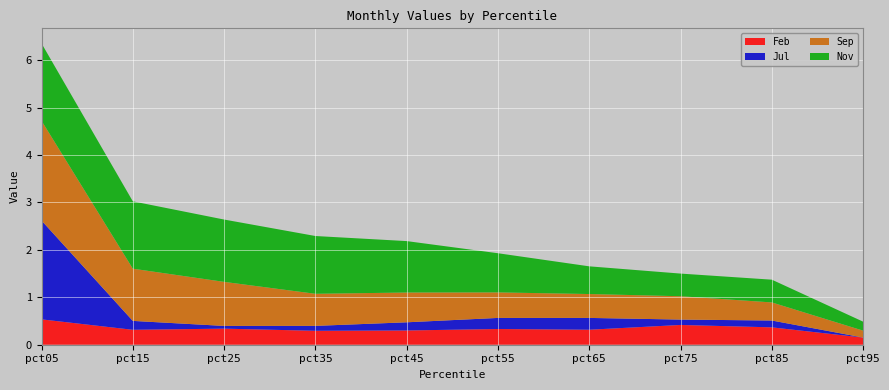

True or false: Nov has a value of 1.3 at pct25.

True